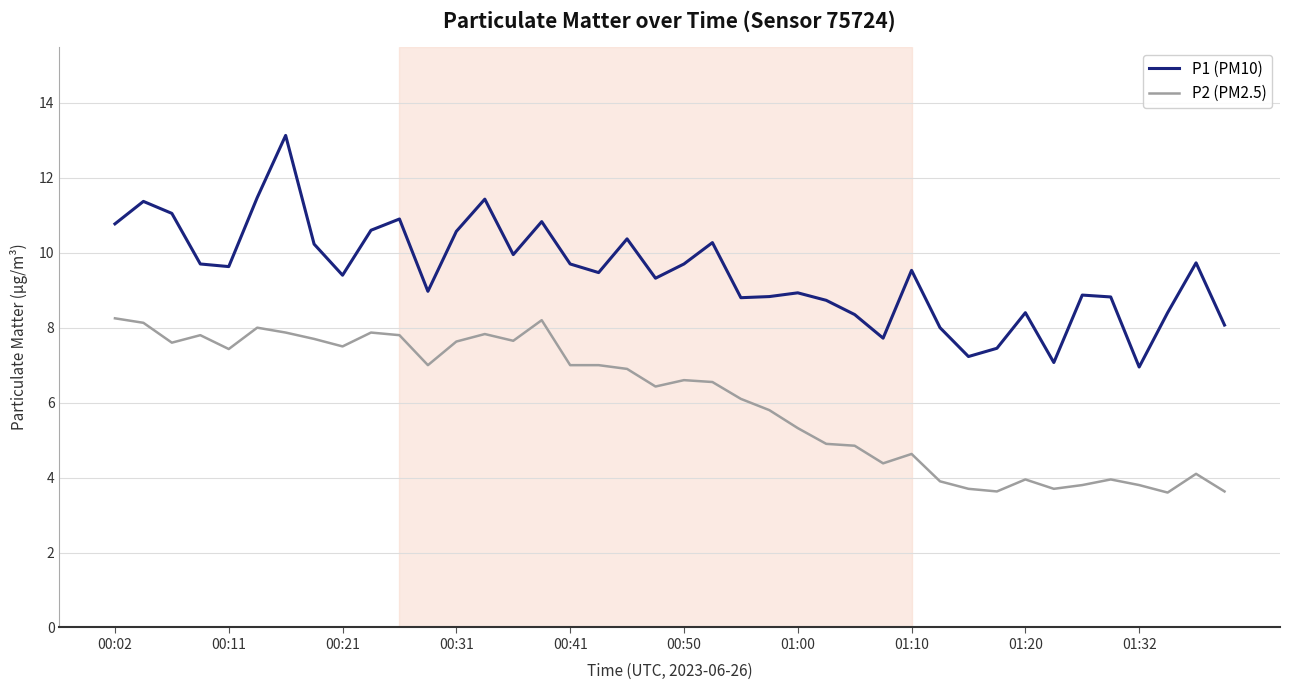

True or false: P2 (PM2.5) and P1 (PM10) intersect in this chart.

False